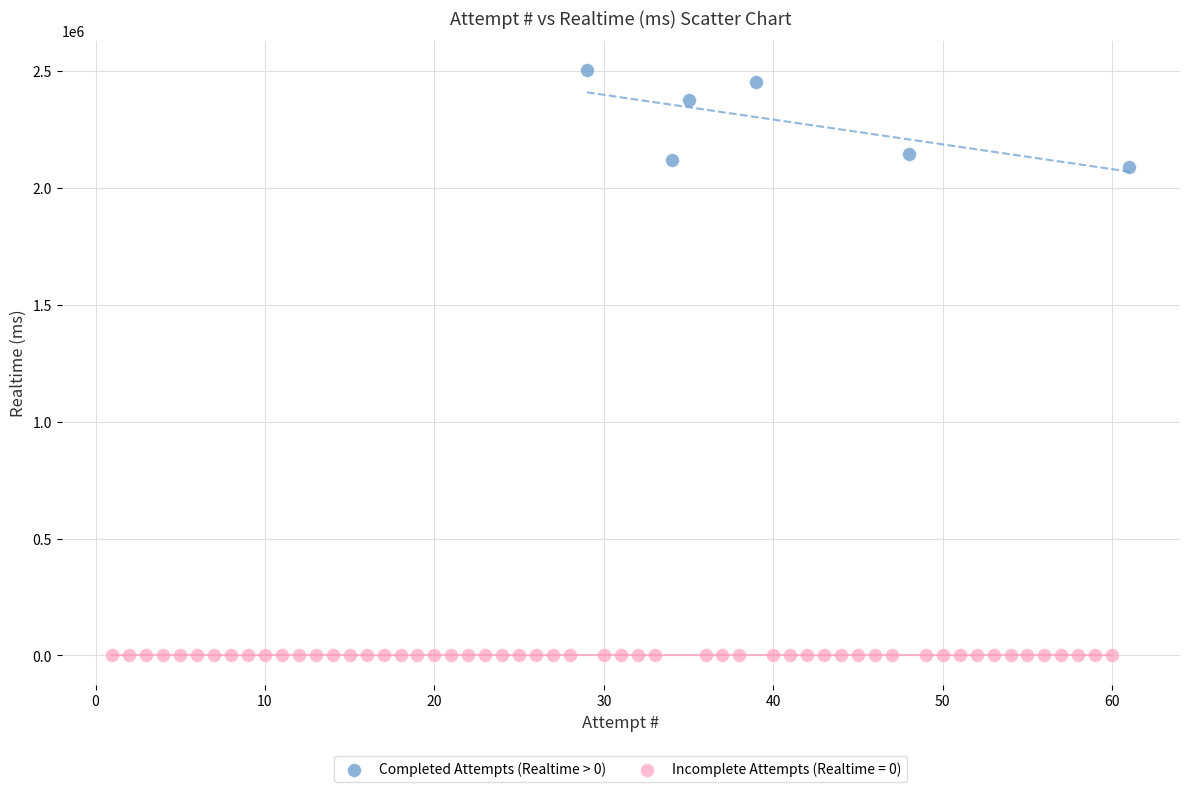

Which series contains the highest Y value?

Completed Attempts (Realtime > 0)